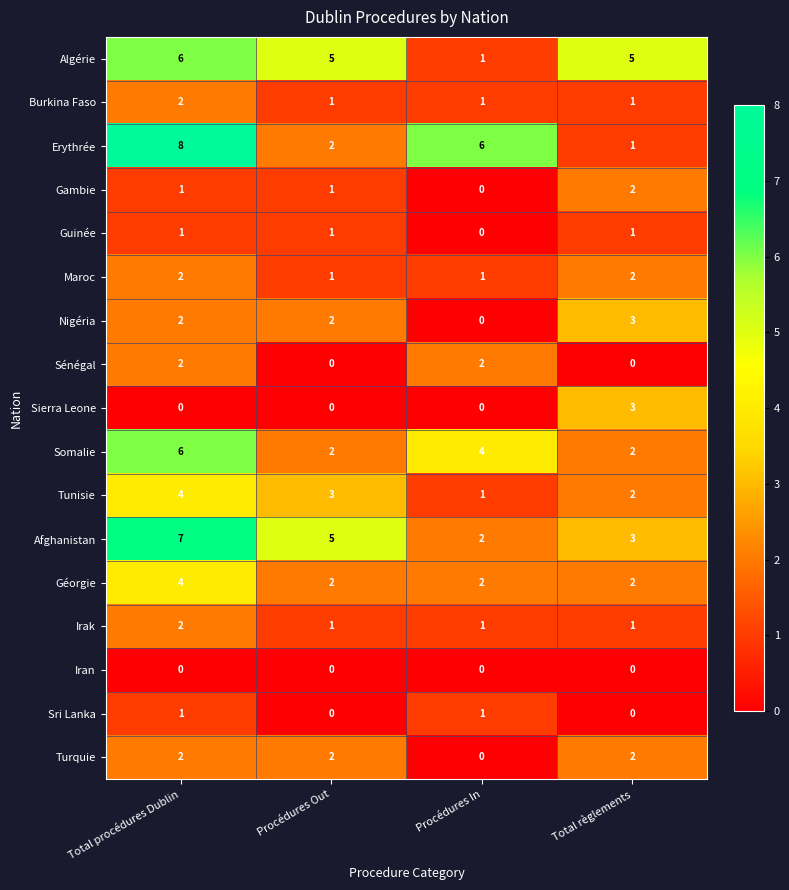

Is it true that Iran equals 0 at Procédures Out?

True